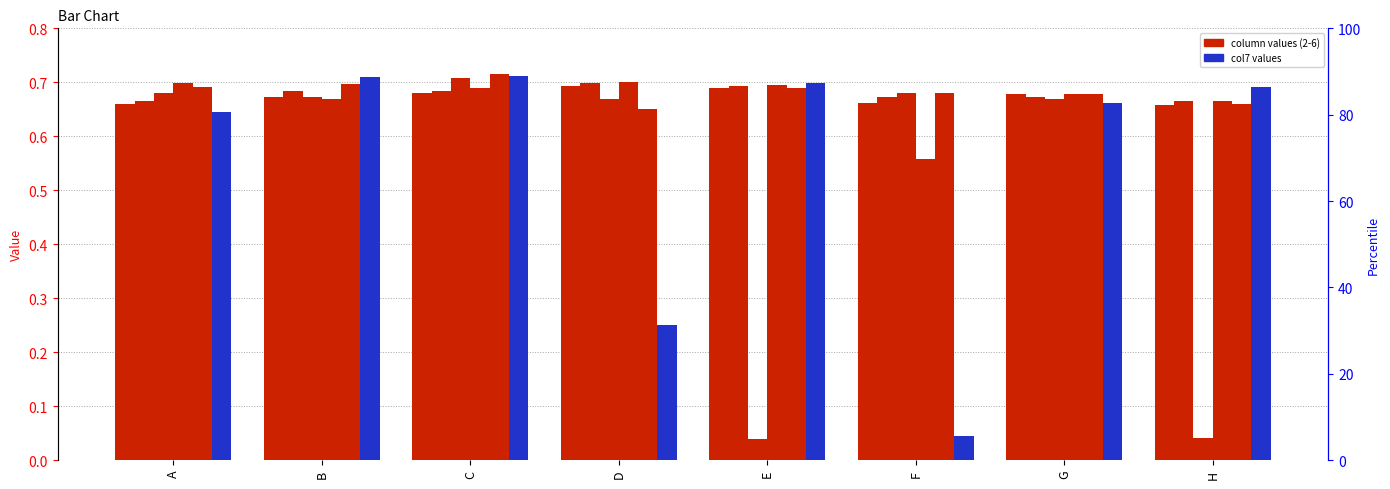

What is the total value across all series at H?

3.4